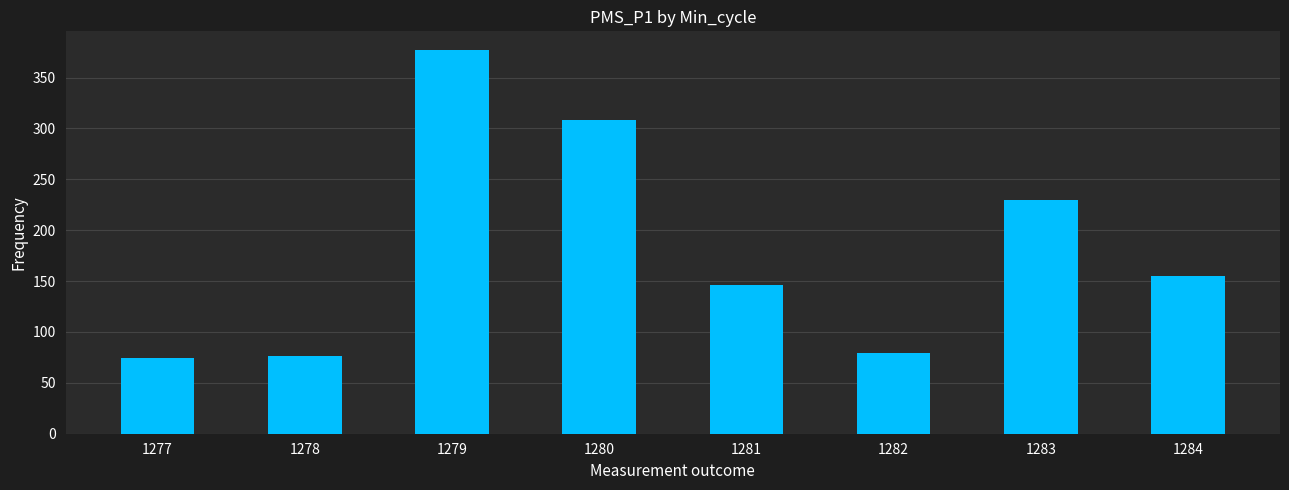

The chart shows a value of 25.0 at 1277. True or false?

False